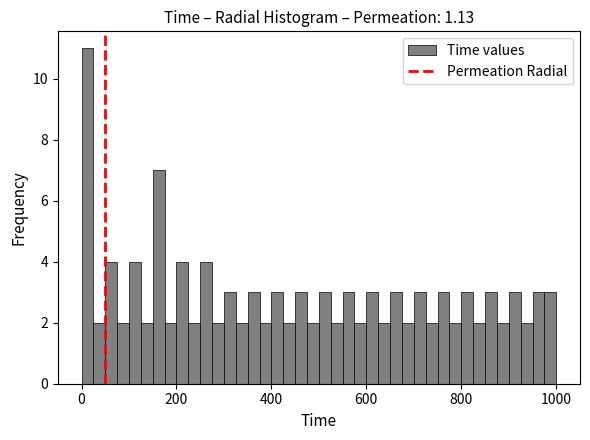

Around what value on the x-axis is the tallest bar? Give the approximate position of its centre, as read against the axis.

20